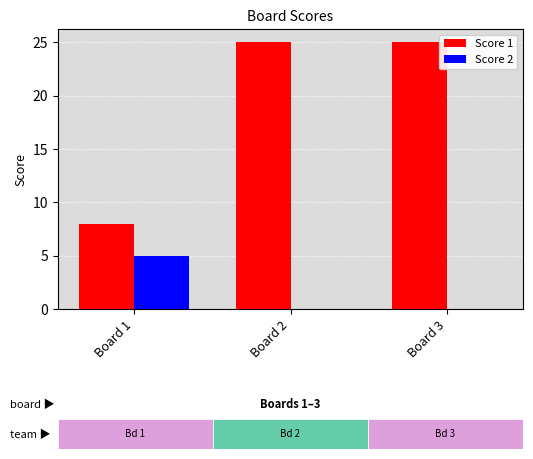

How many Score 1 values are between 8 and 25?

3